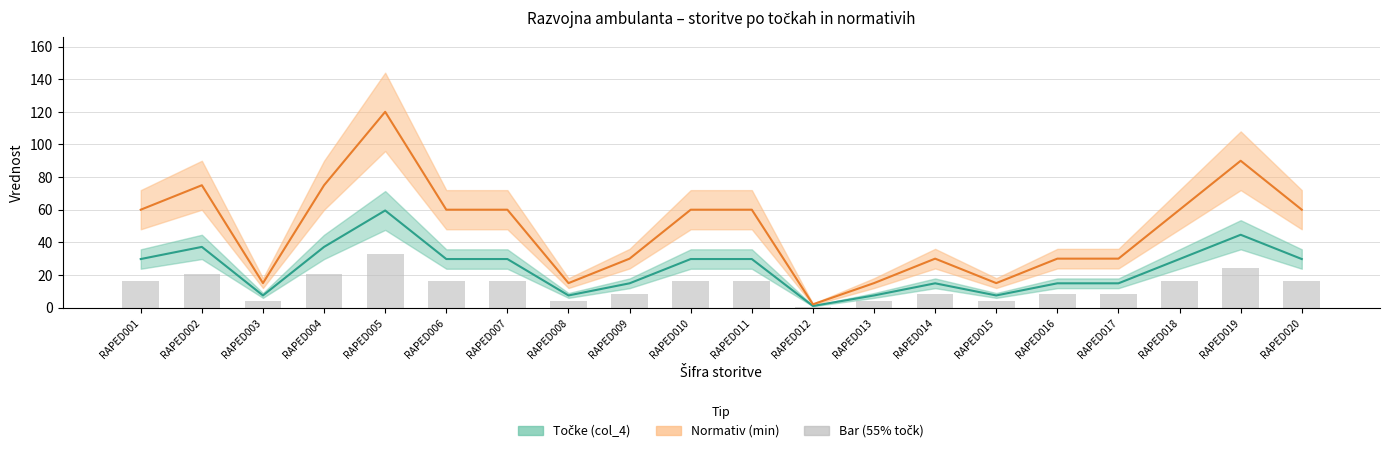

What is the smallest value displayed?

0.5